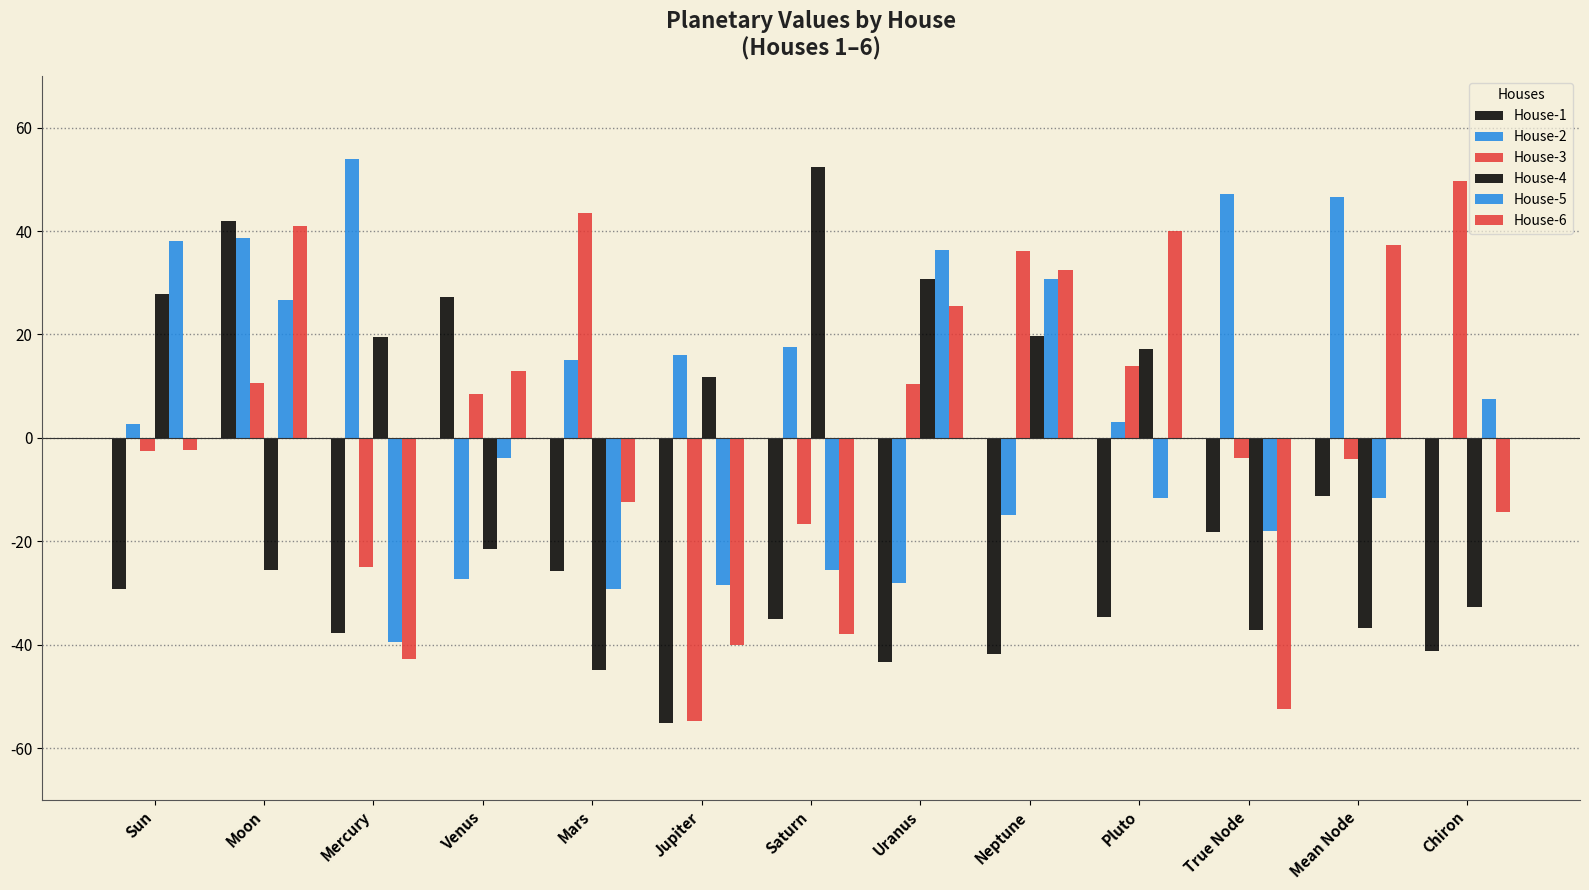

What is the value of the House-4 bar at the 9th from the left?

19.6